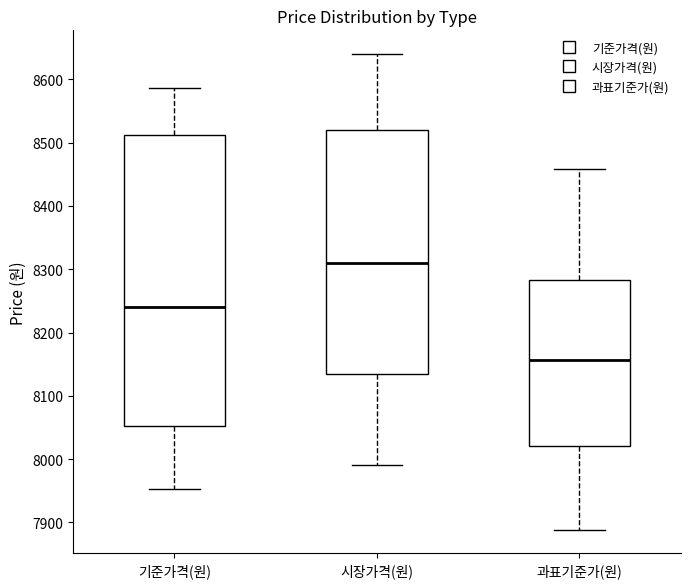

Reading left to right, read every box against the y-axis: the position of its median line, the range the box covers, and the ends of its whiskers. The values are not printed on the chart, so give them approximately, as read against the axis.

기준가격(원): median 8240, box 8050 to 8510, whiskers 7950 to 8590
시장가격(원): median 8310, box 8140 to 8520, whiskers 7990 to 8640
과표기준가(원): median 8160, box 8020 to 8280, whiskers 7890 to 8460